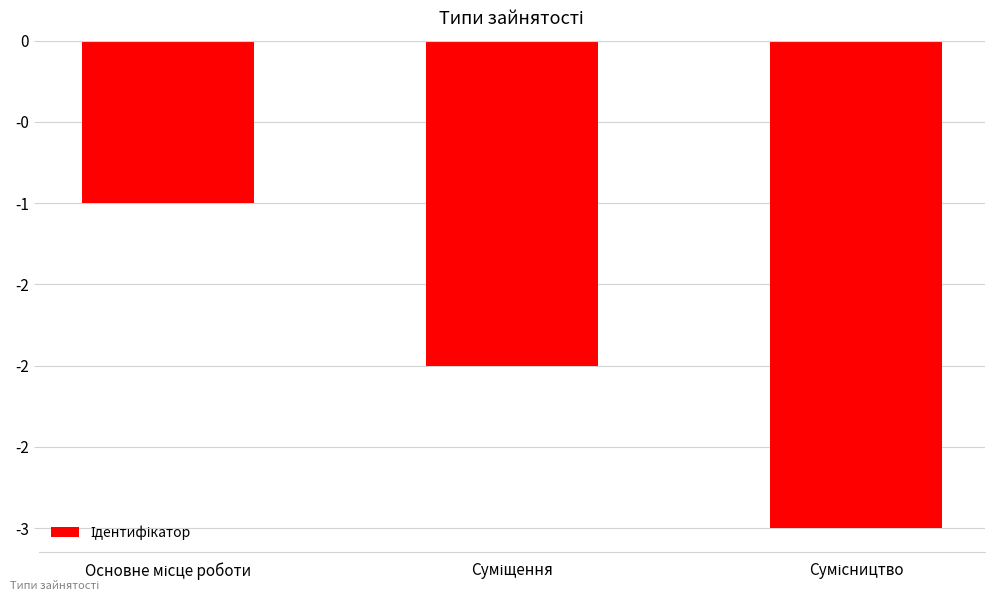

True or false: the data shows -2 at Суміщення.

True